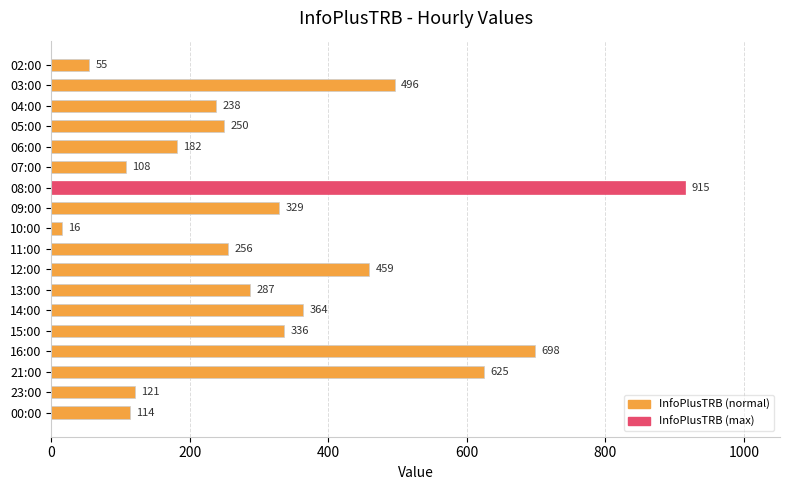

Is it true that the value at 00:00 is 114?

True